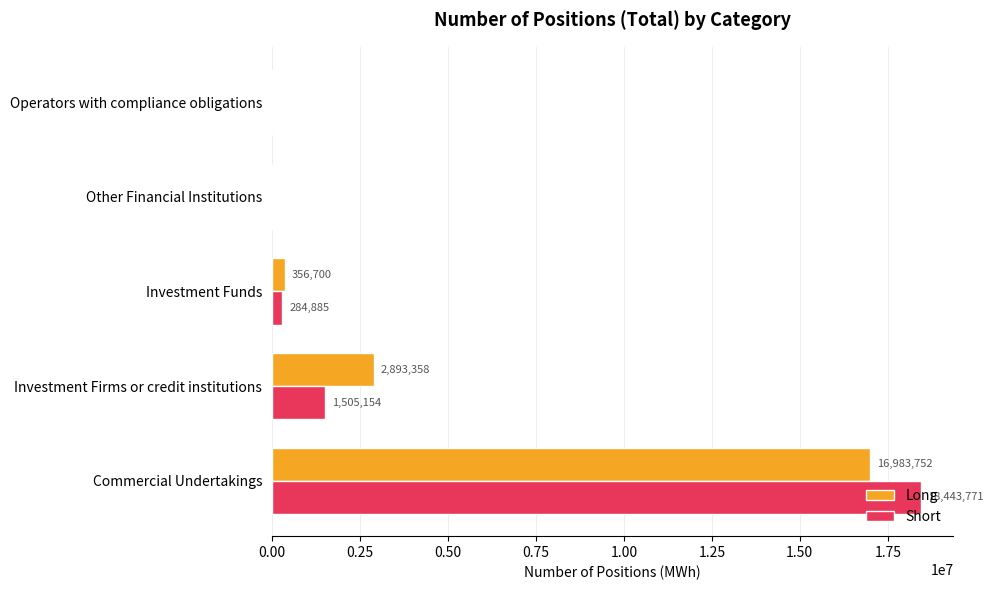

Where is Short nearest to the value 9221885?

Investment Firms or credit institutions